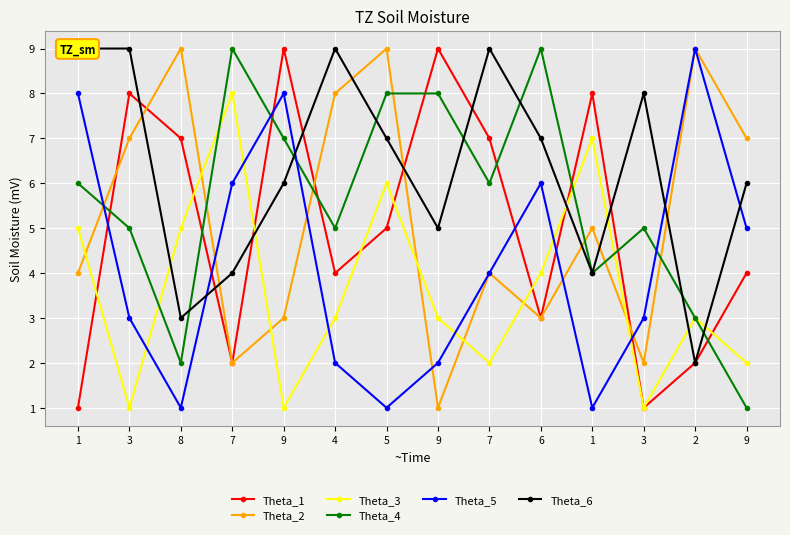

How many data points in Theta_6 are above 7?

5